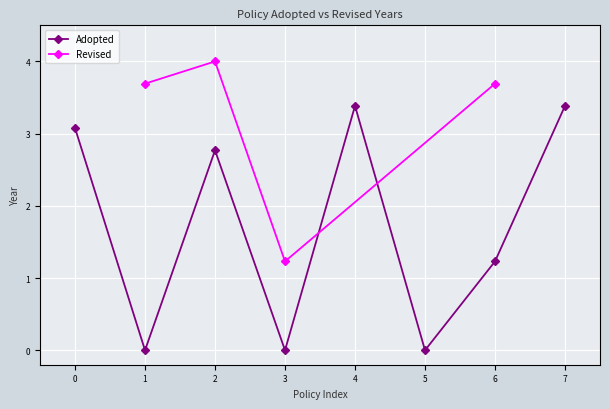

What is the highest value of the Adopted series?

3.4